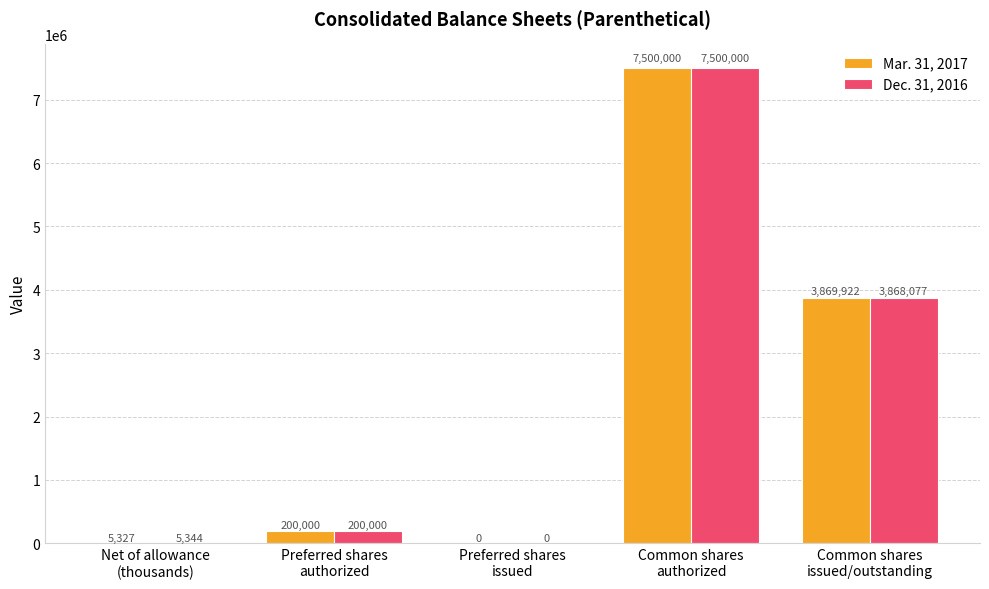

What is the highest value of the Dec. 31, 2016 series?

7500000